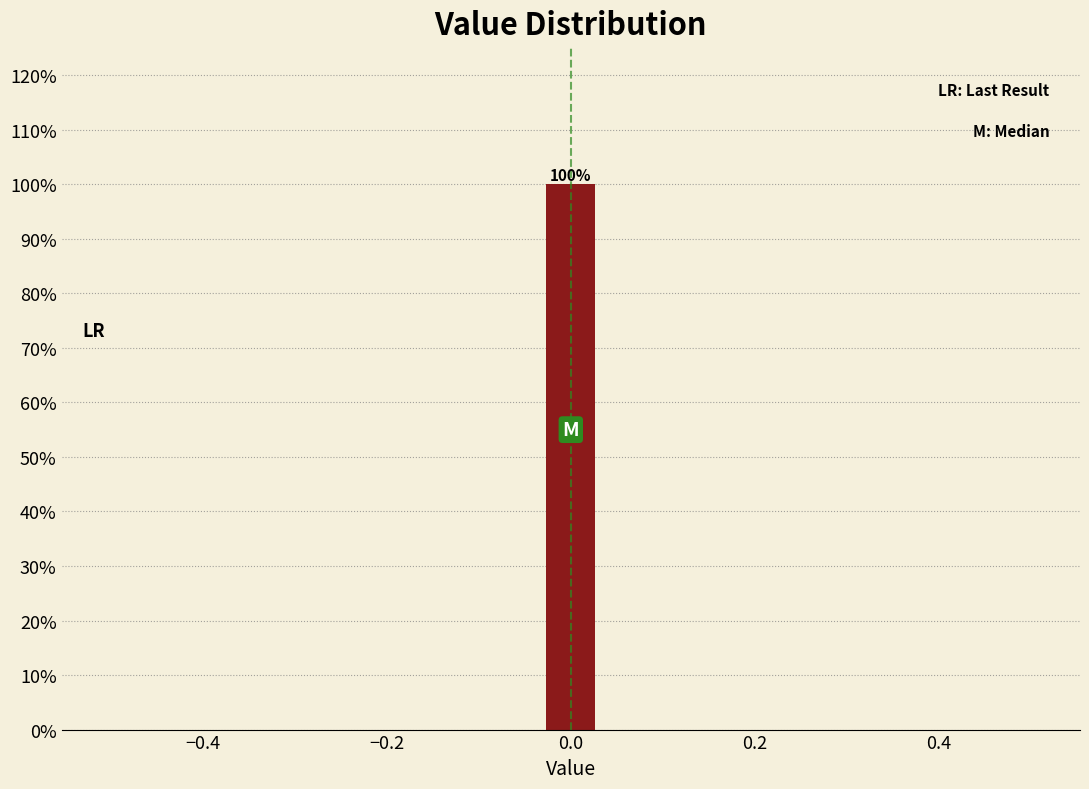

Around what value on the x-axis is the tallest bar? Give the approximate position of its centre, as read against the axis.

0.00